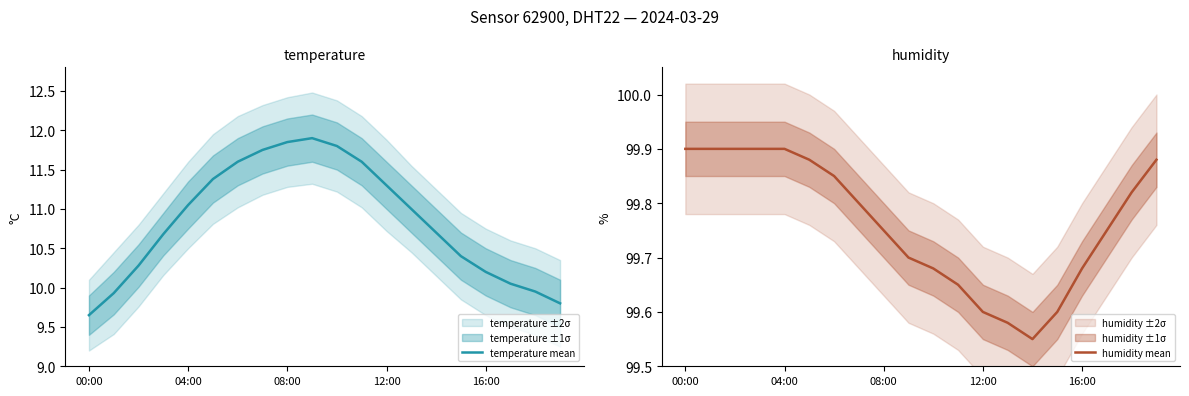

What is the maximum value for temperature mean?

11.9